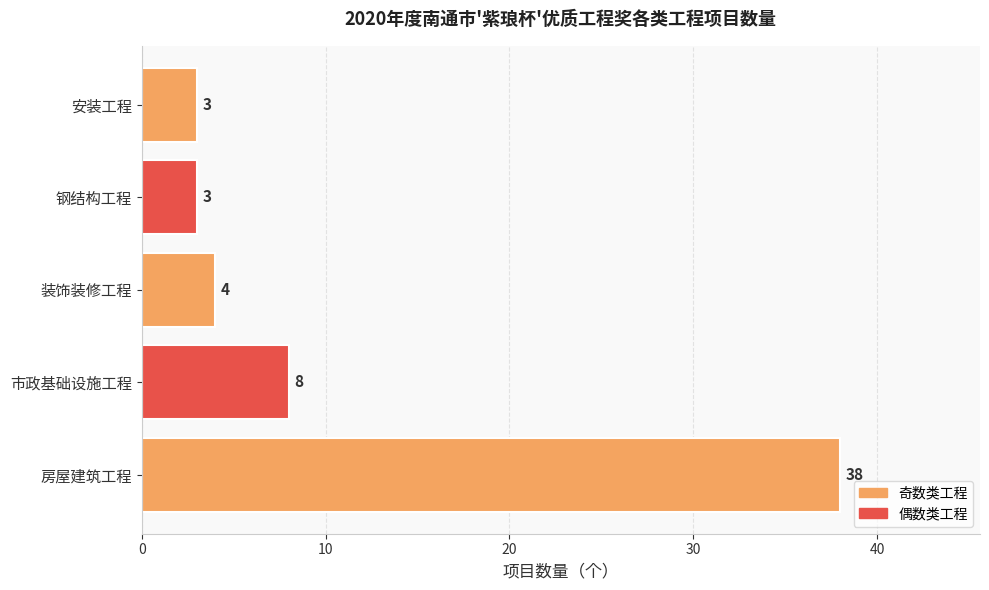

What is the change in value from 房屋建筑工程 to 安装工程?

-35